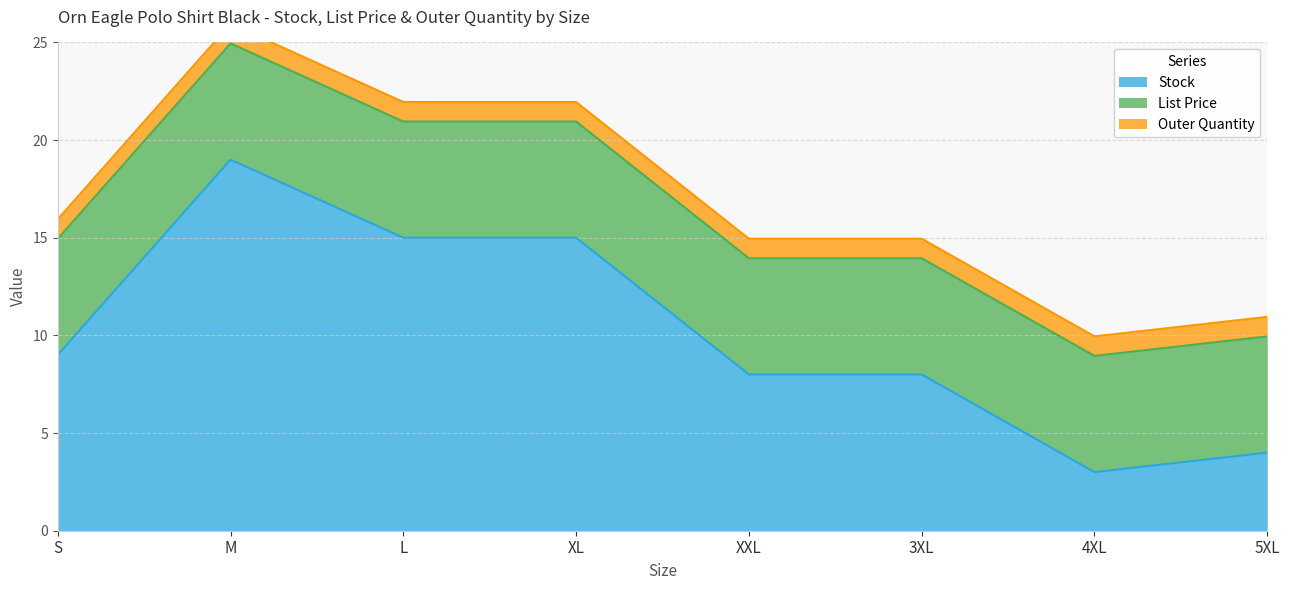

What is the label of the 7th point from the left?

4XL